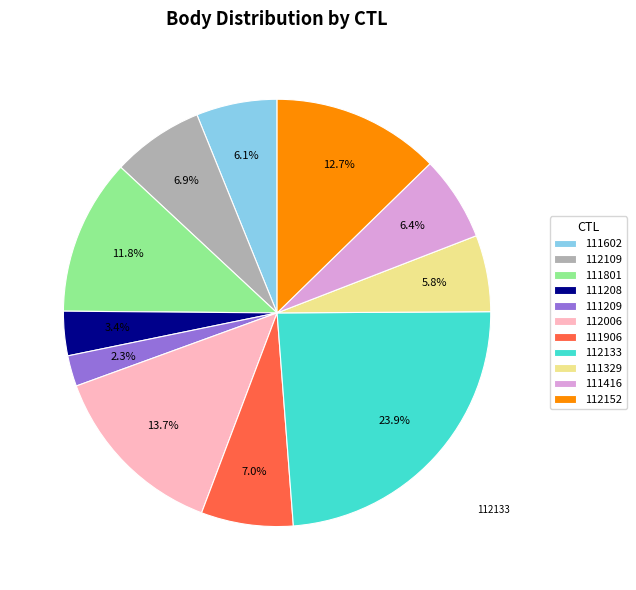

Which slice is the largest?

112133